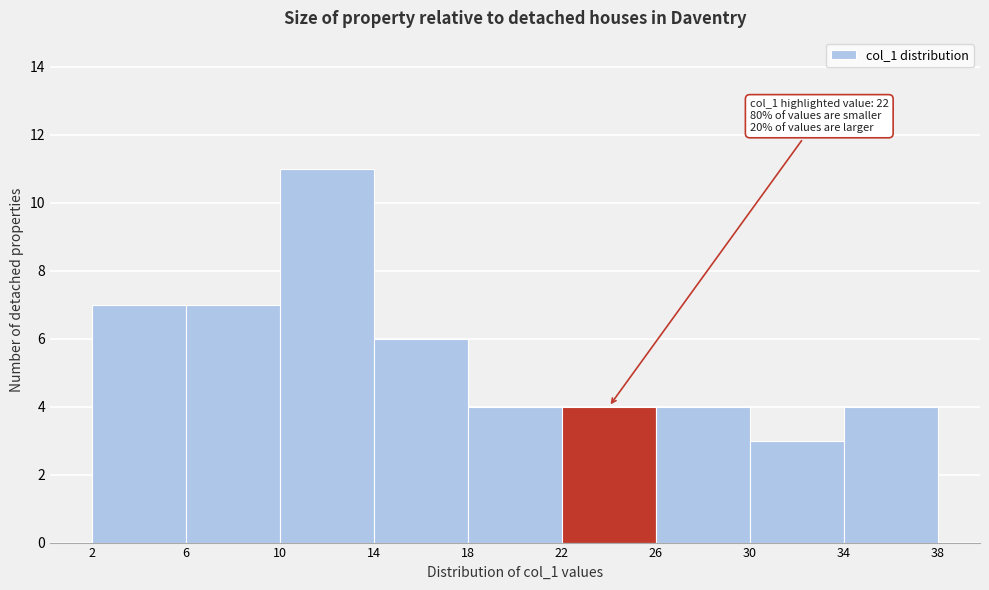

Which range on the x-axis has the tallest bar?

10 to 14